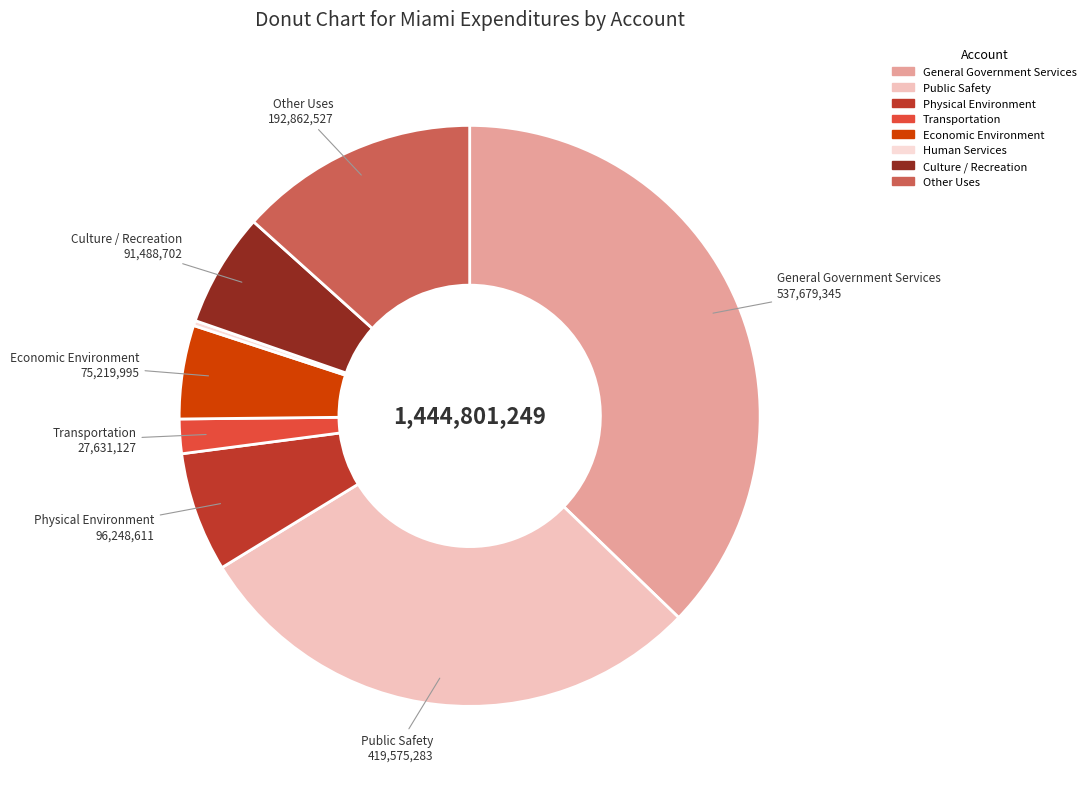

Count the number of slices in the pie.

8